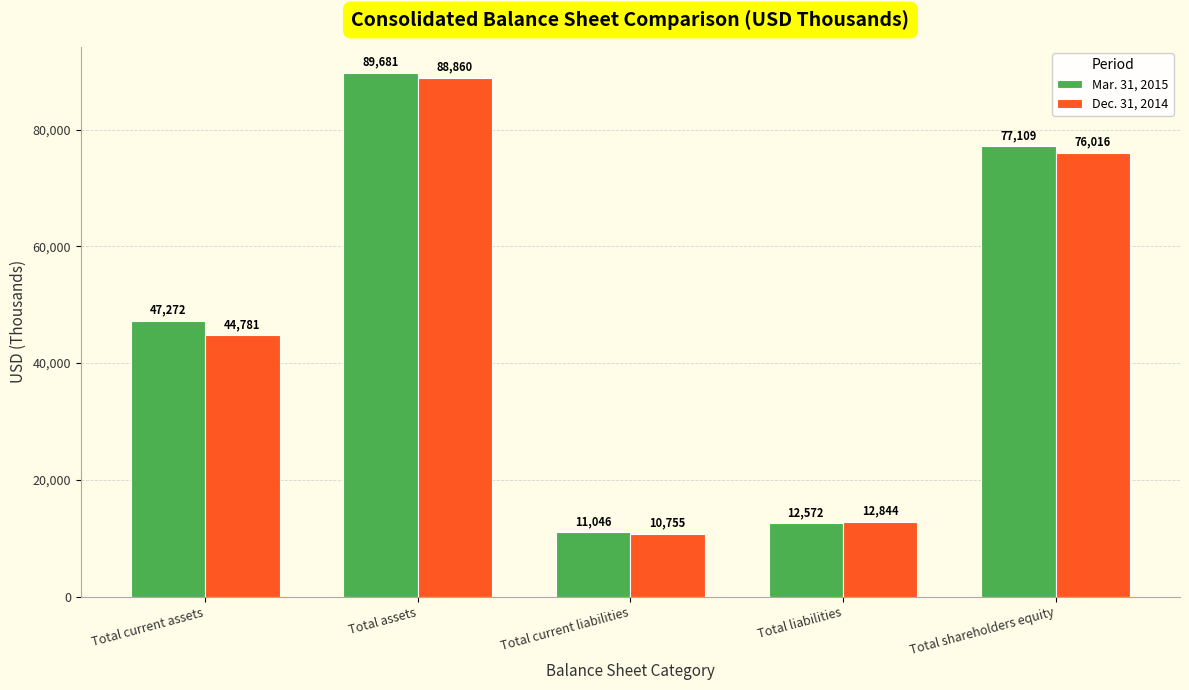

Is the value of Mar. 31, 2015 at Total shareholders equity greater than the value of Dec. 31, 2014 at Total shareholders equity?

Yes